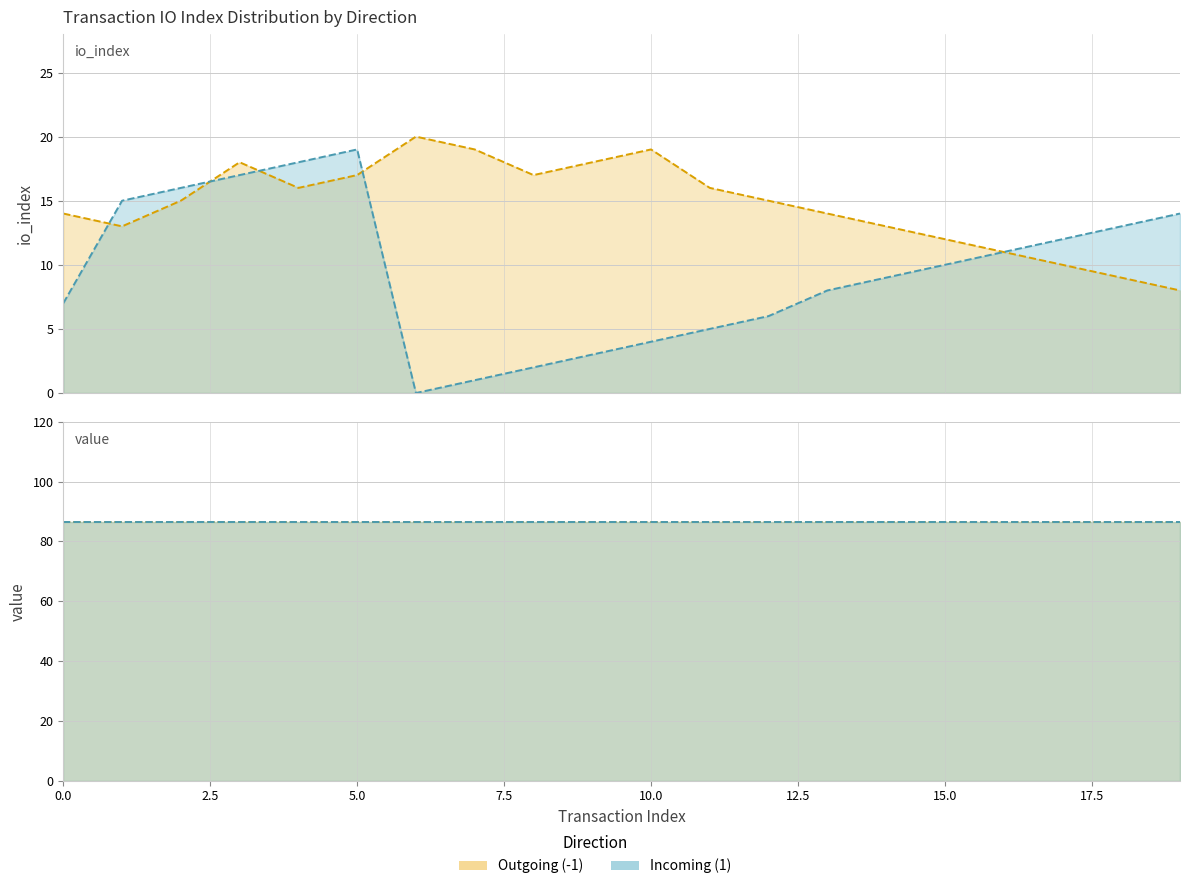

What is the difference between the maximum and minimum values in the Incoming (1) io_index series?

19